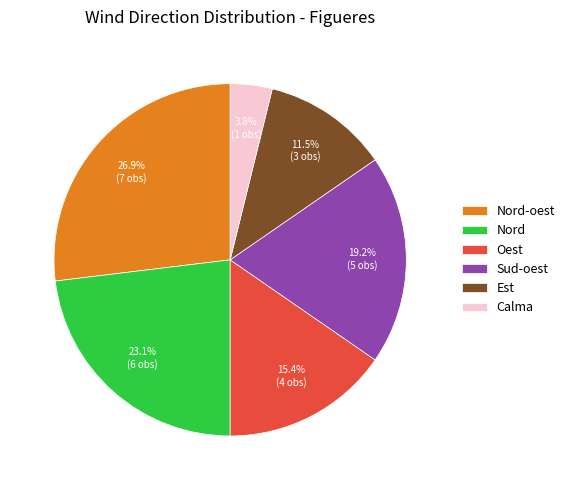

Count the number of slices in the pie.

6